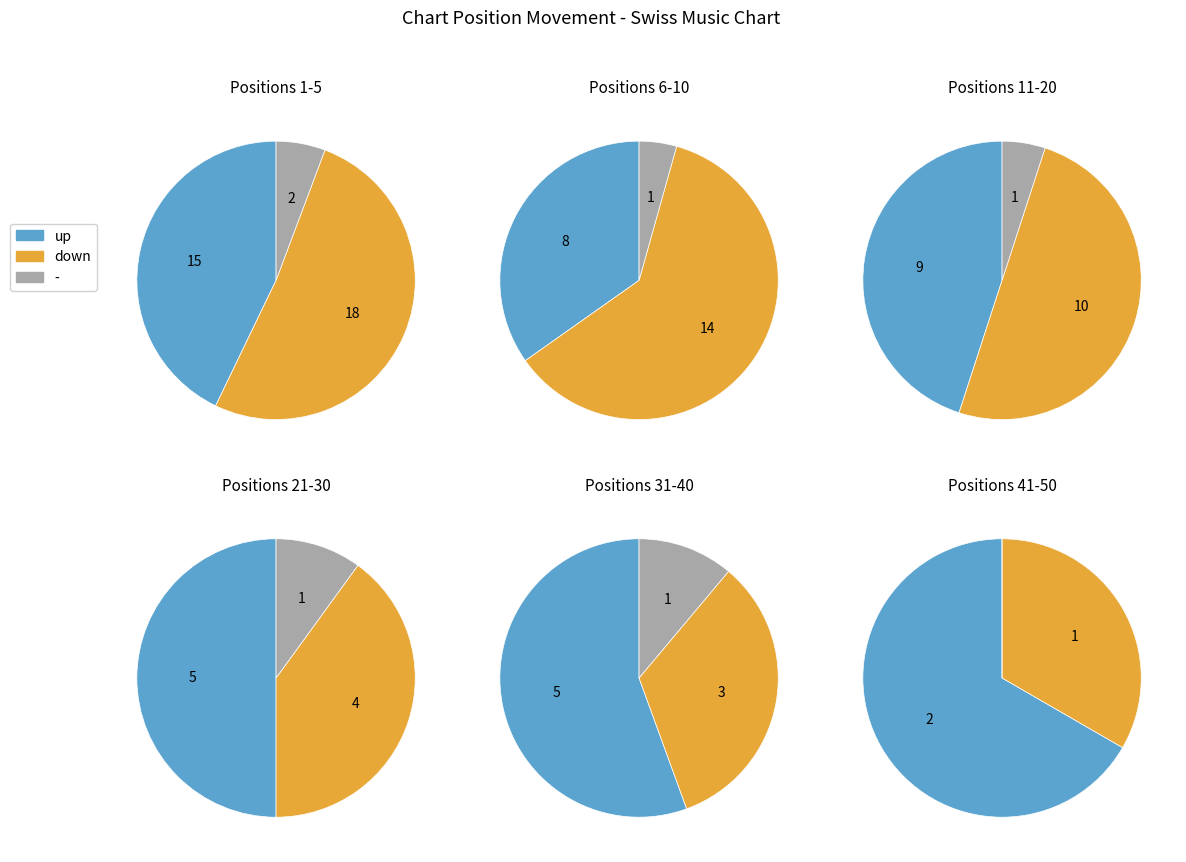

What percentage is NOT represented by up?

56.0%